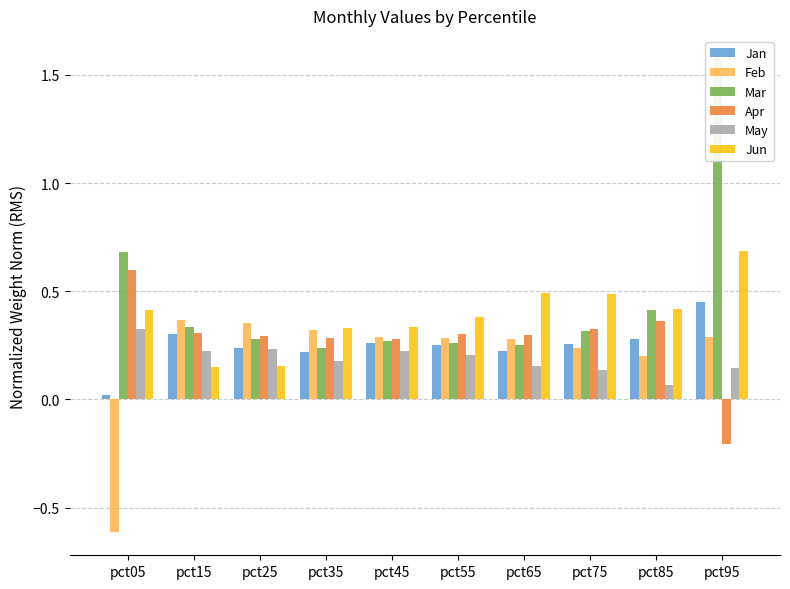

Between pct35 and pct55, which series saw the biggest shift?

Jun